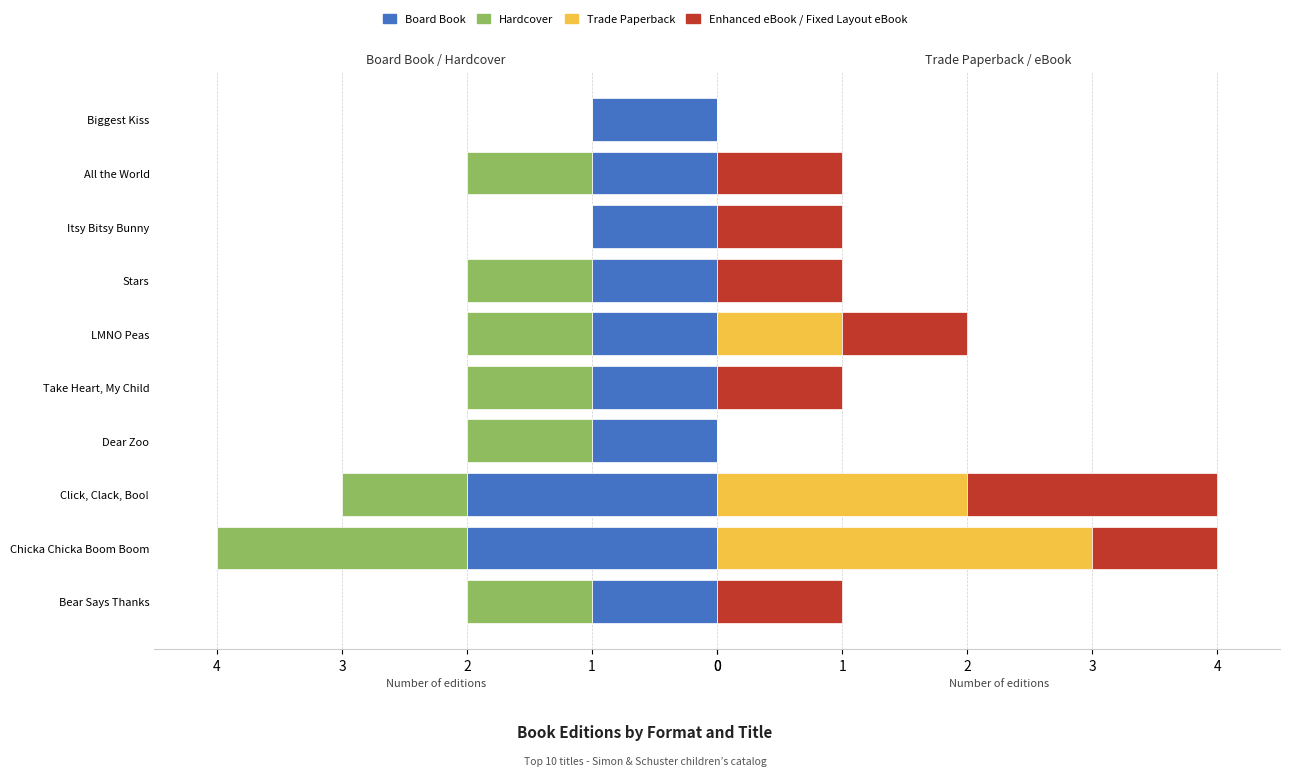

Count the Hardcover values in the range 1 to 2.

8